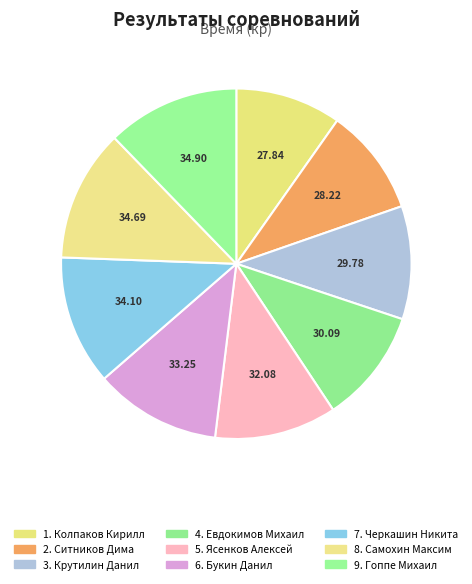

To the nearest percent, what is the difference between the largest and smallest slice percentages?

2%